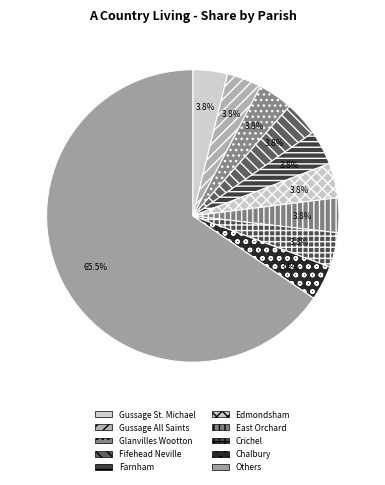

Is Crichel the majority of the pie?

No